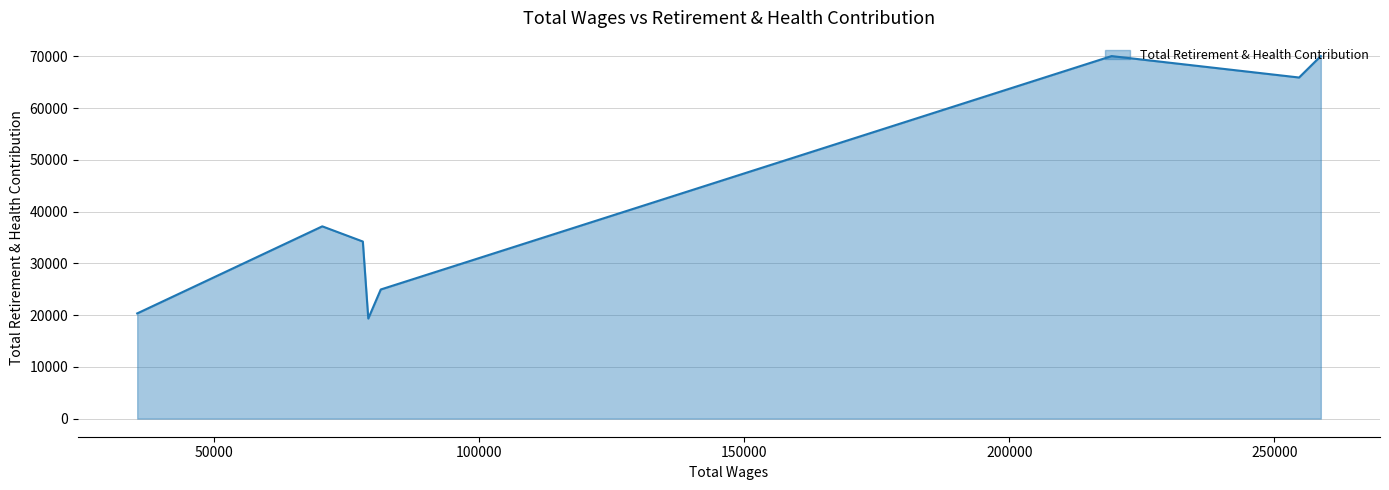

Does the chart display data point markers on the line(s)?

No